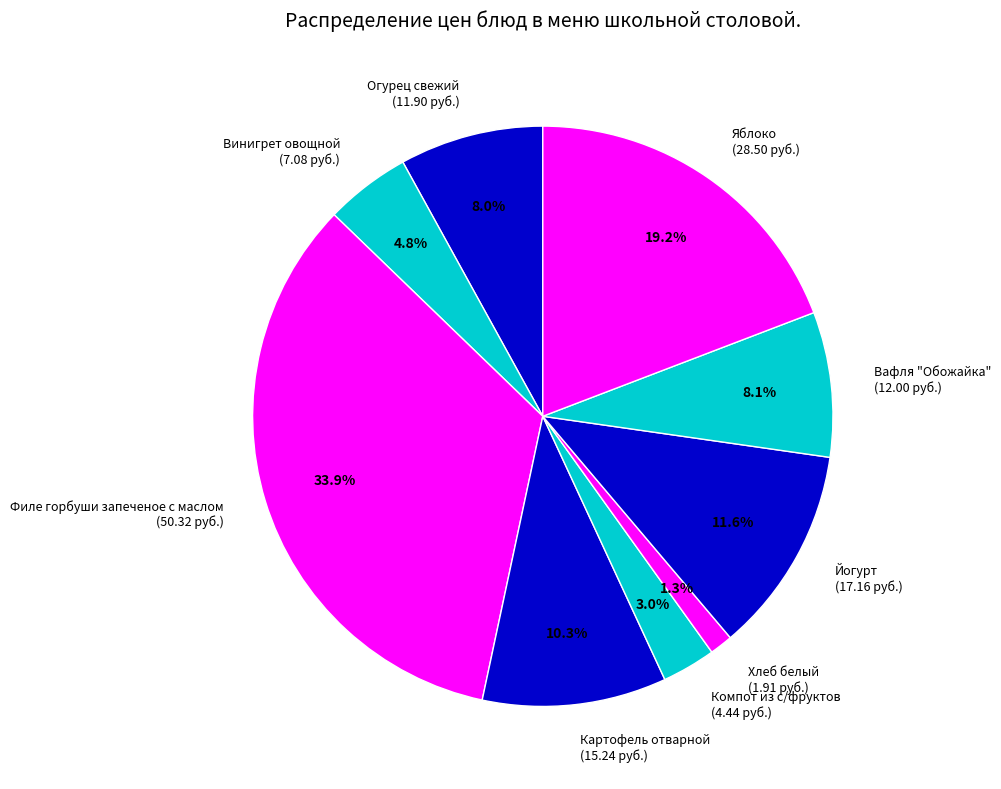

To the nearest percent, what is the difference between the largest and smallest slice percentages?

33%